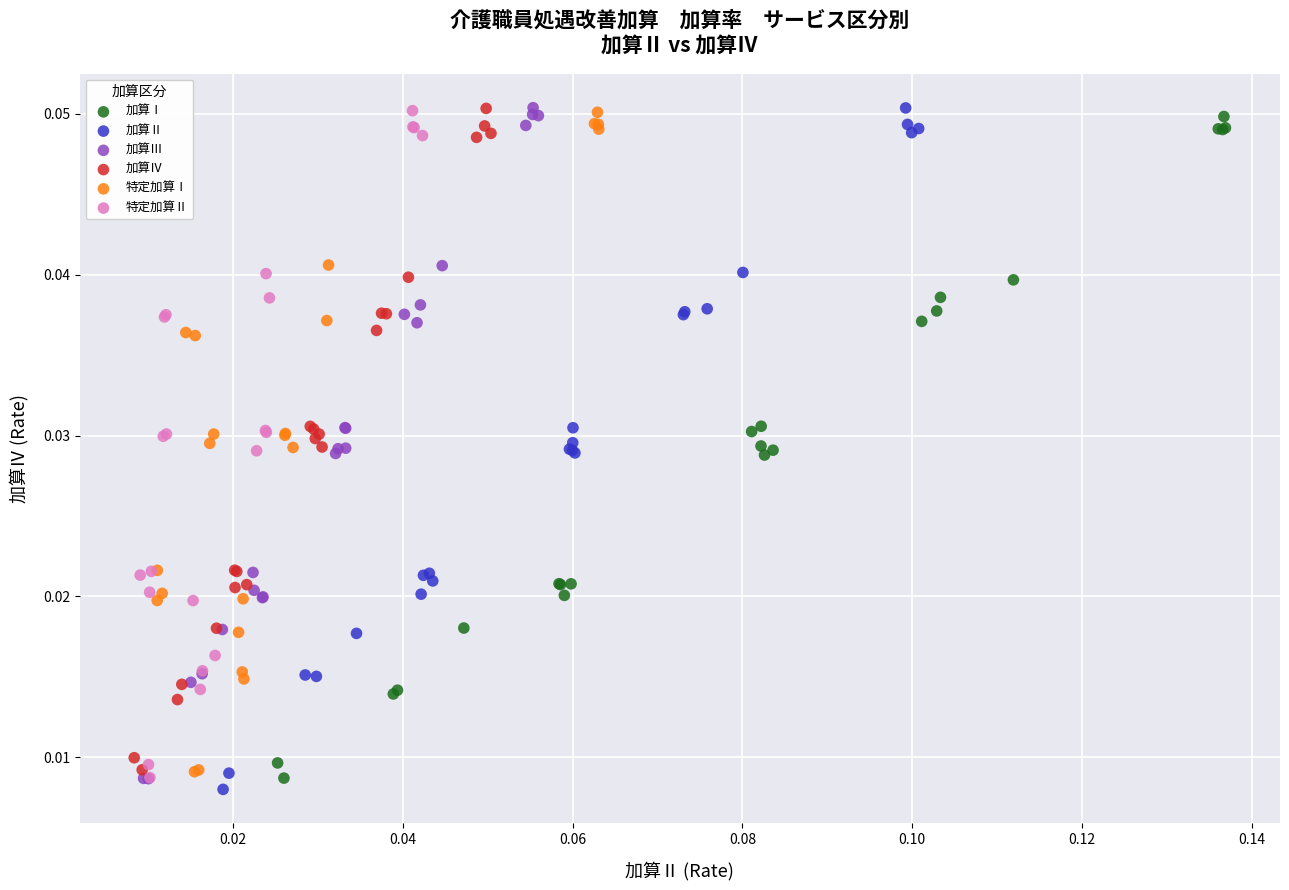

Which series has the largest Y range (max minus min)?

加算Ⅱ